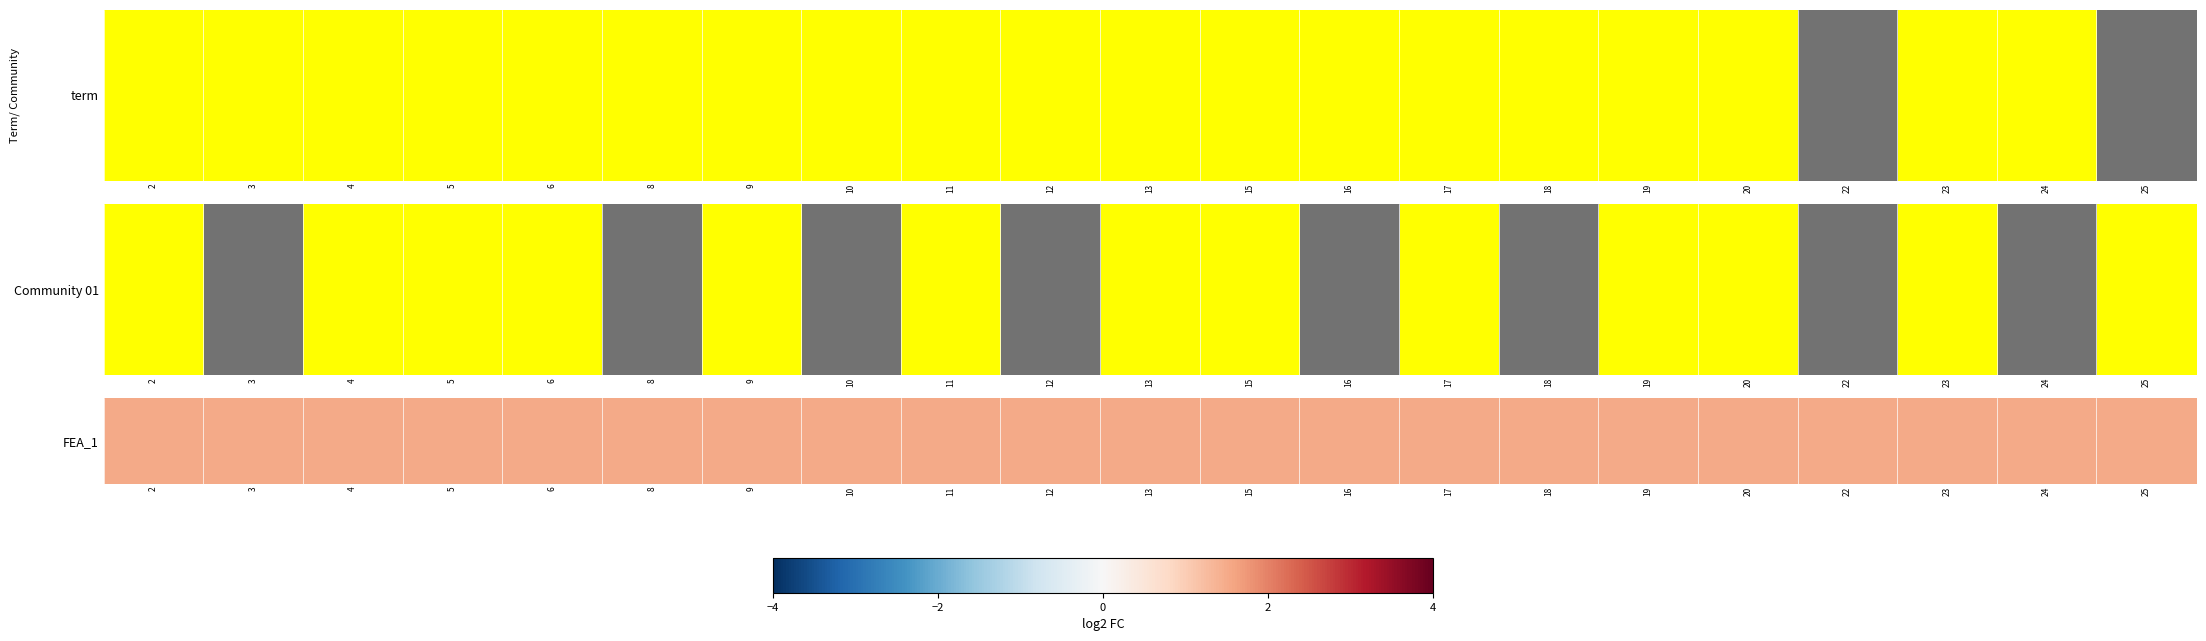

Rank the categories by term value from lowest to highest.

22, 25, 2, 8, 9, 11, 23, 16, 10, 15, 18, 3, 12, 24, 19, 17, 5, 13, 20, 6, 4